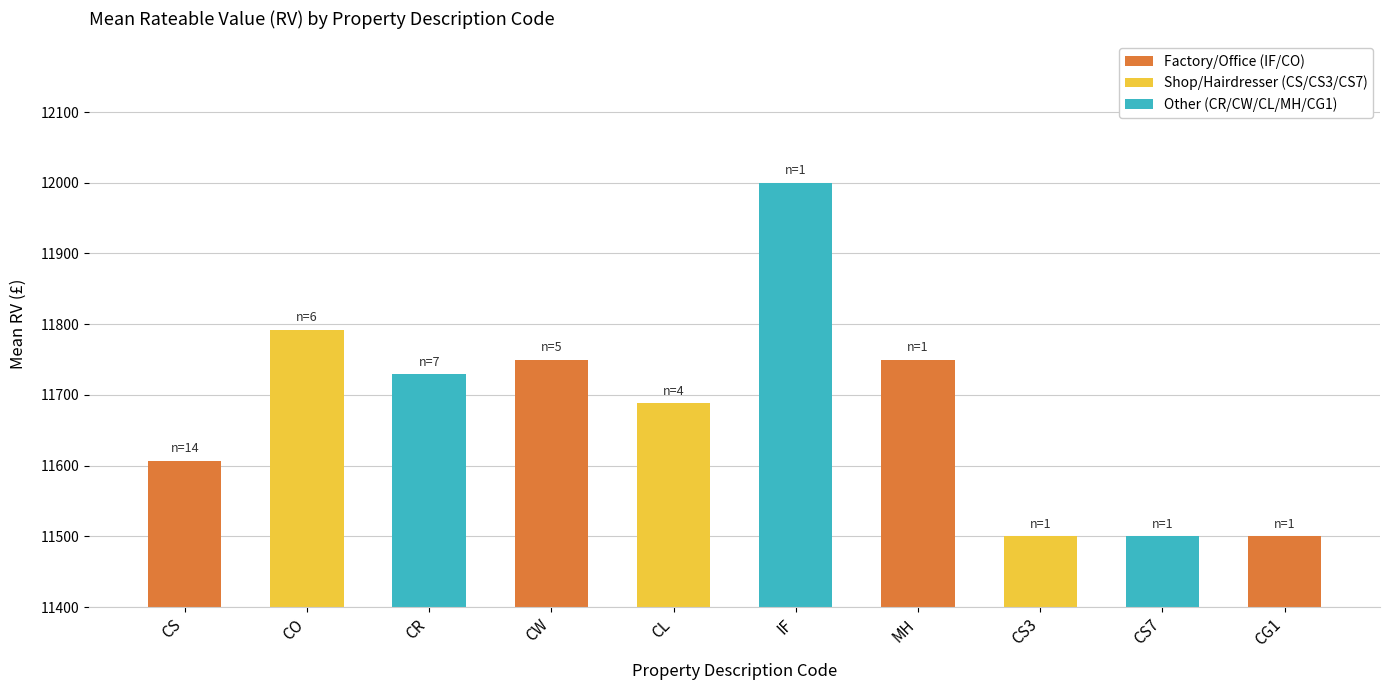

What is the label of the 2nd bar from the right?

CS7